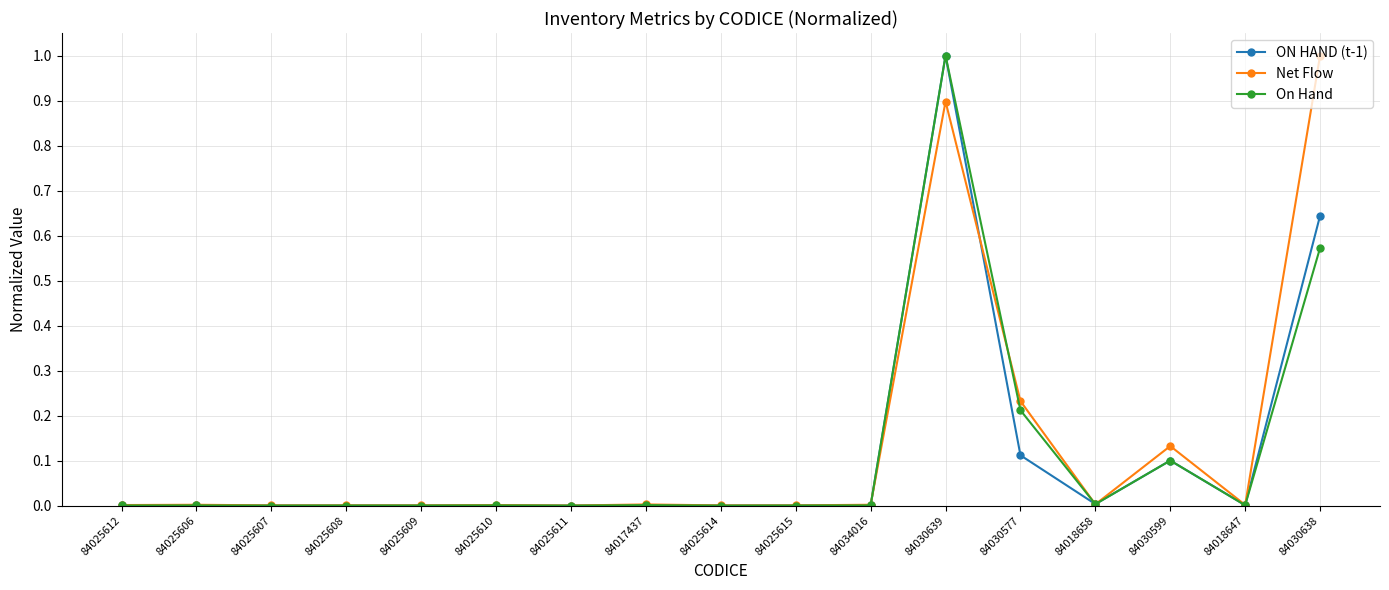

Between 84025611 and 84030639, which series saw the biggest shift?

On Hand